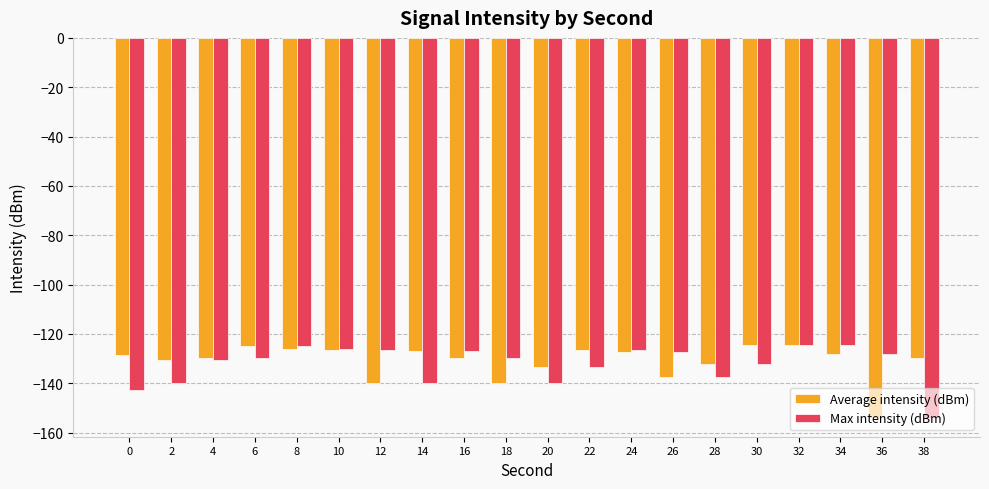

At 12, list the series in order from largest to smallest.

Max intensity (dBm), Average intensity (dBm)